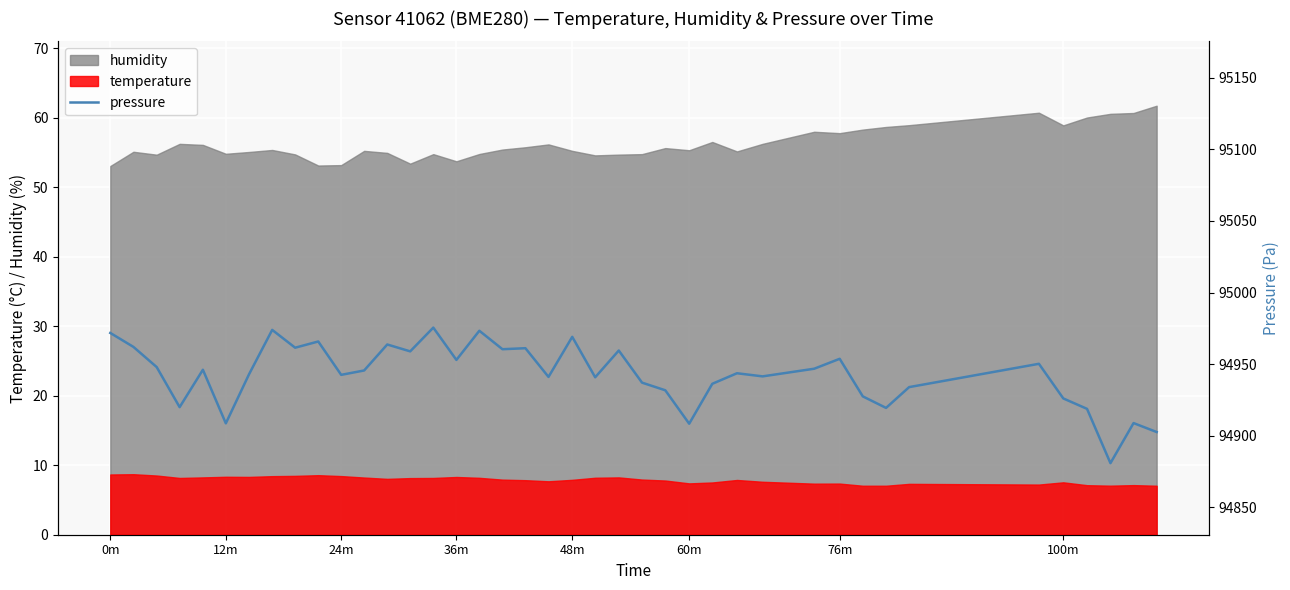

True or false: humidity and temperature intersect in this chart.

False